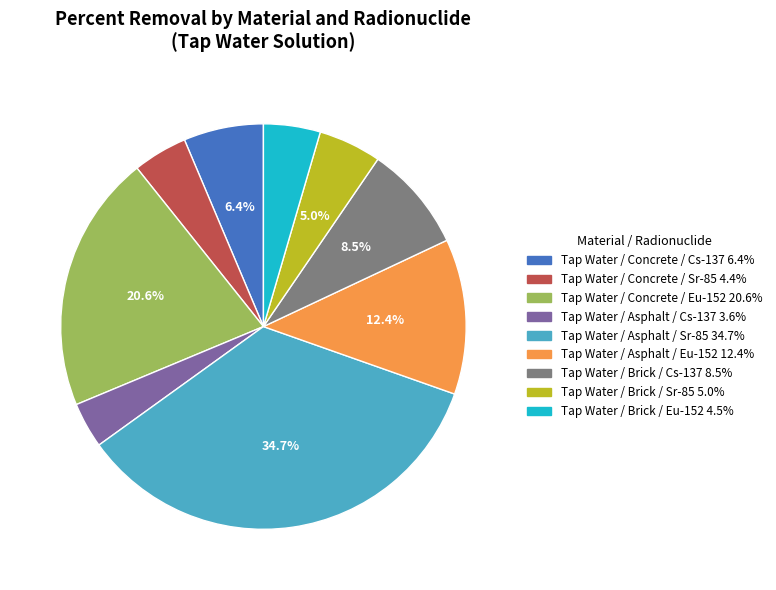

To the nearest percent, what is the average slice percentage?

11%